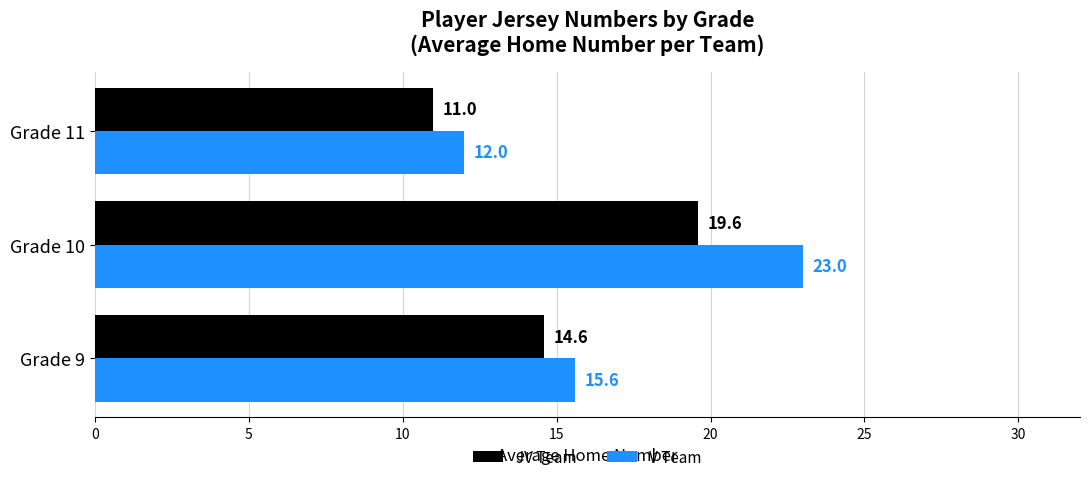

What is the spread (max minus min) of values at Grade 9?

1.0